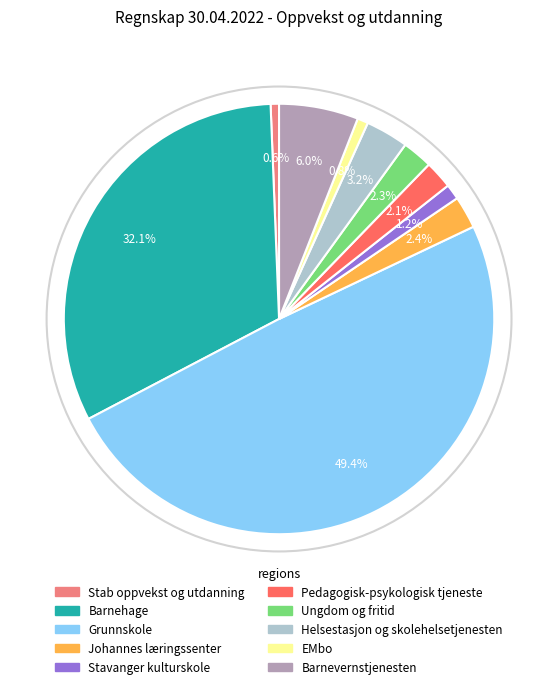

To the nearest percent, what percentage of the pie is Barnehage?

32%